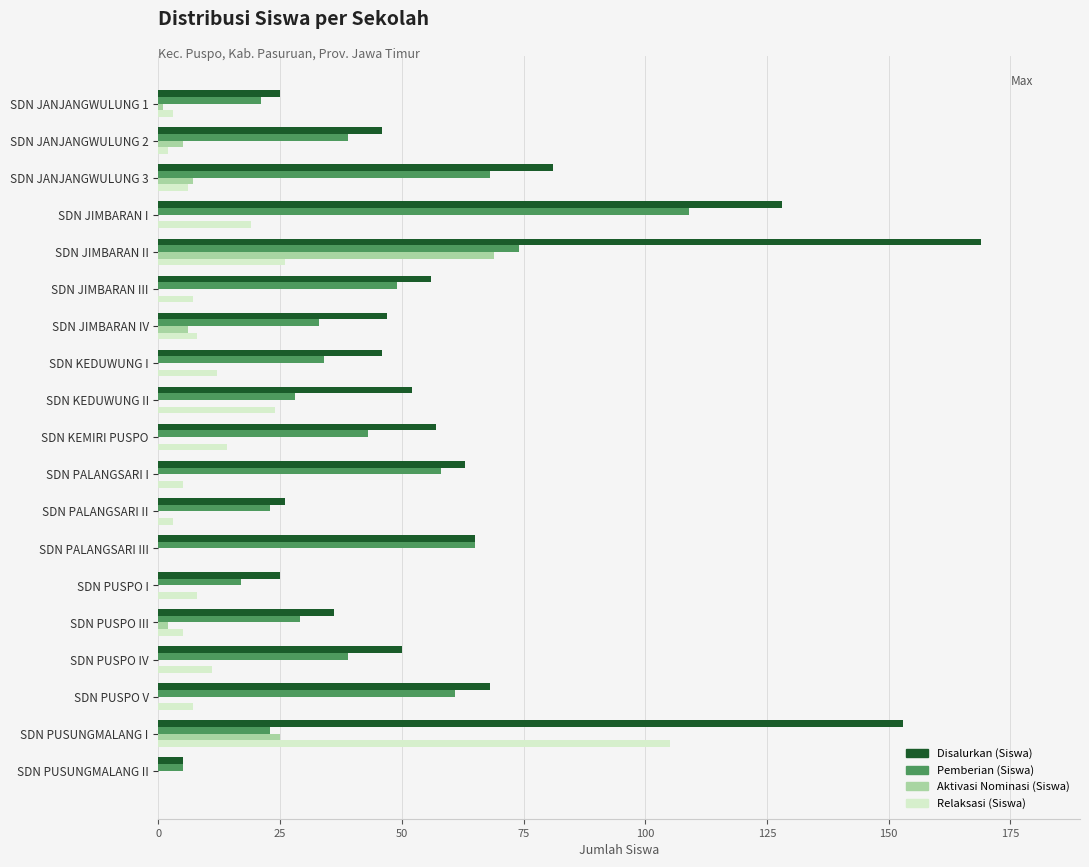

True or false: Pemberian (Siswa) has a value of 31 at SDN JIMBARAN III.

False